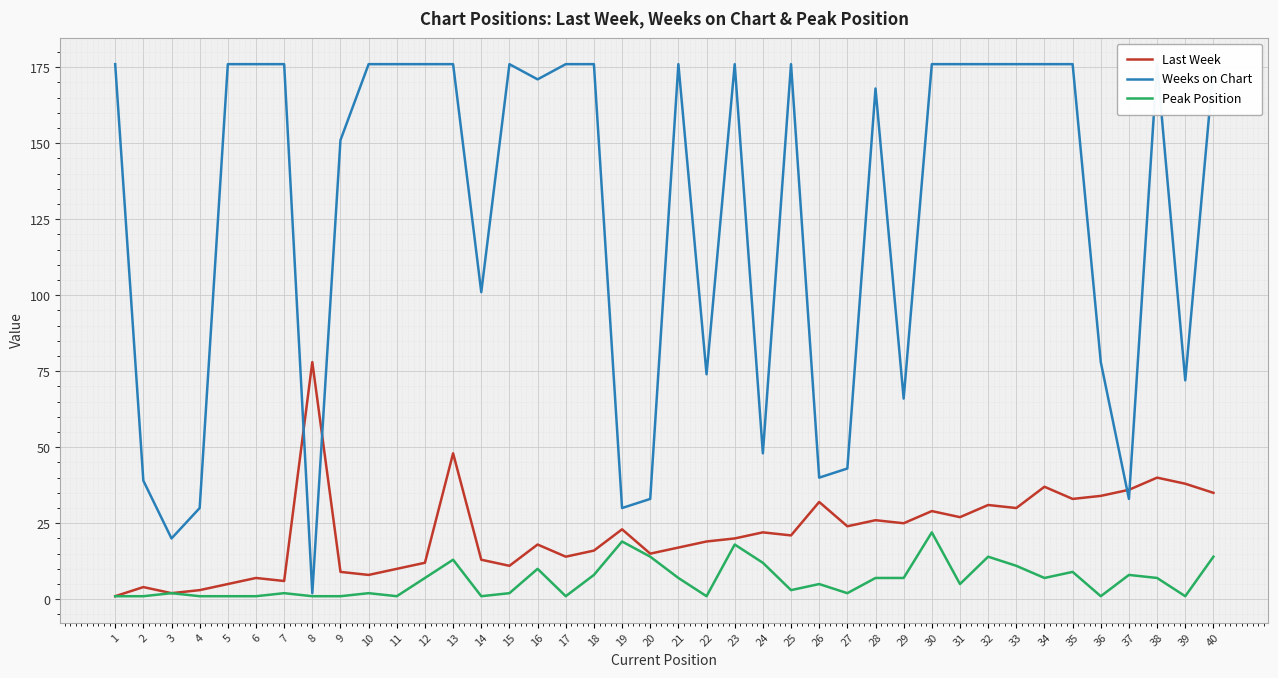

Which category has the lowest value across all series?

1